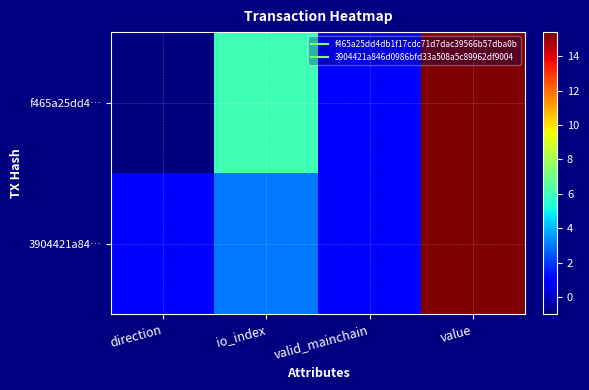

List the series in order of their overall mean, lowest first.

3904421a84…, f465a25dd4…